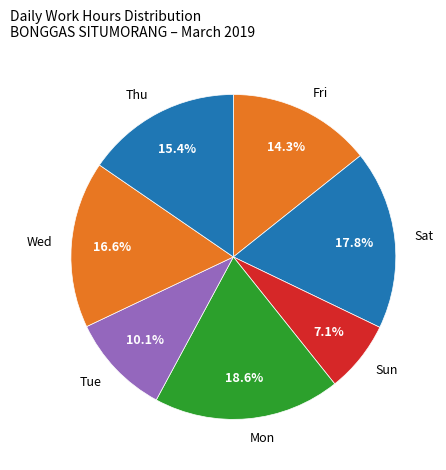

To the nearest percent, what percentage of the pie is Fri?

14%